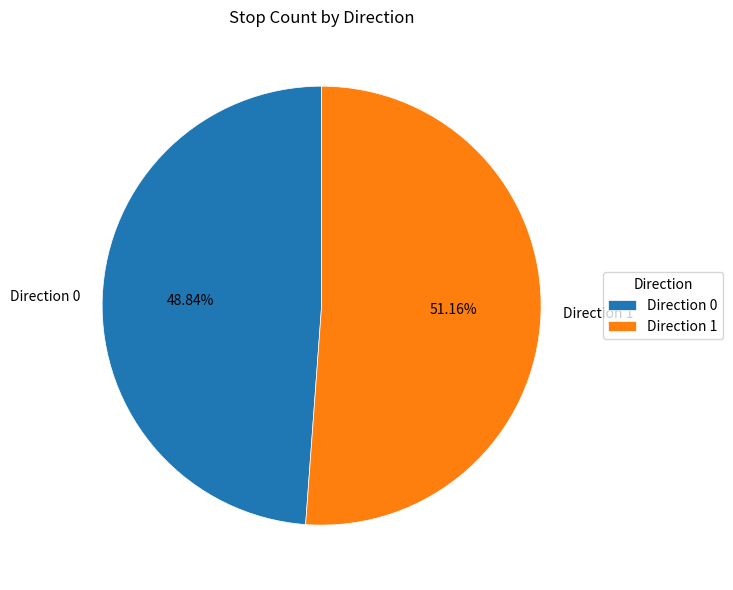

The Direction 1 slice represents 51% of the pie. True or false?

True